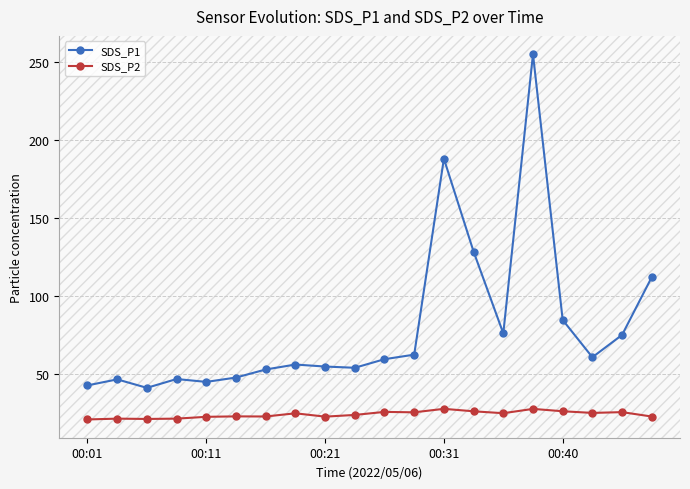

Which series has the largest total across all categories?

SDS_P1